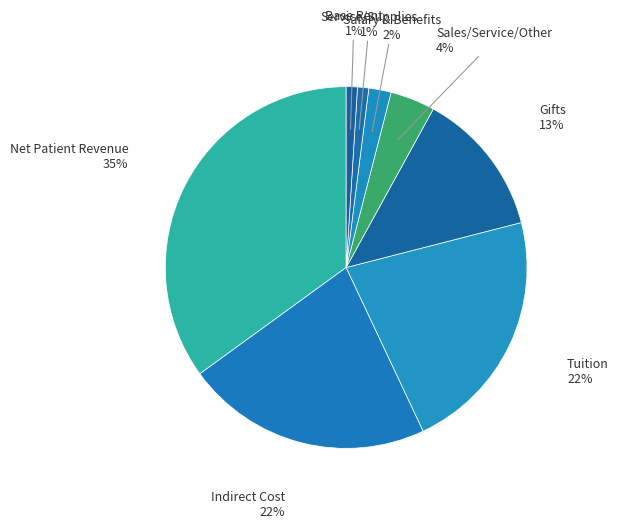

Combined, do Service/Supplies and Indirect Cost account for over 50%?

No